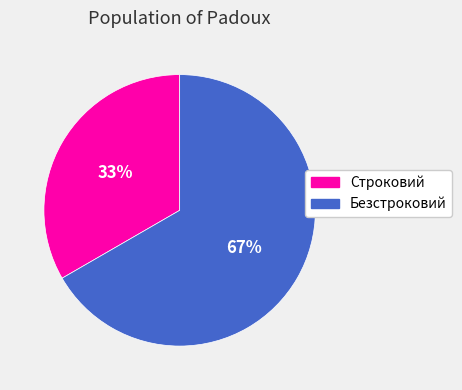

Count the number of slices in the pie.

2